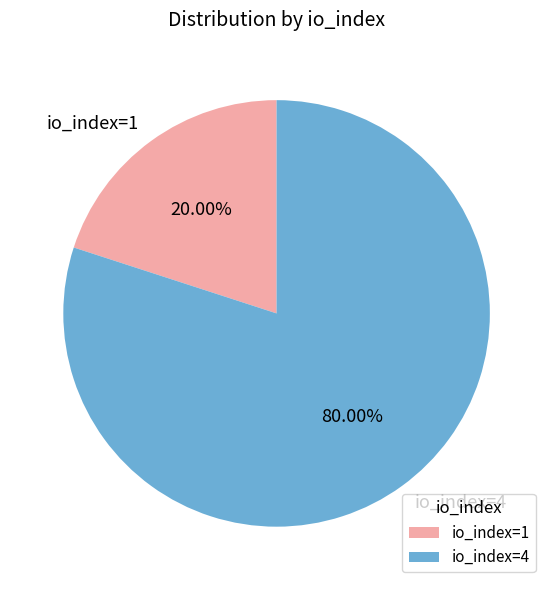

What is the smallest slice in the pie chart?

io_index=1